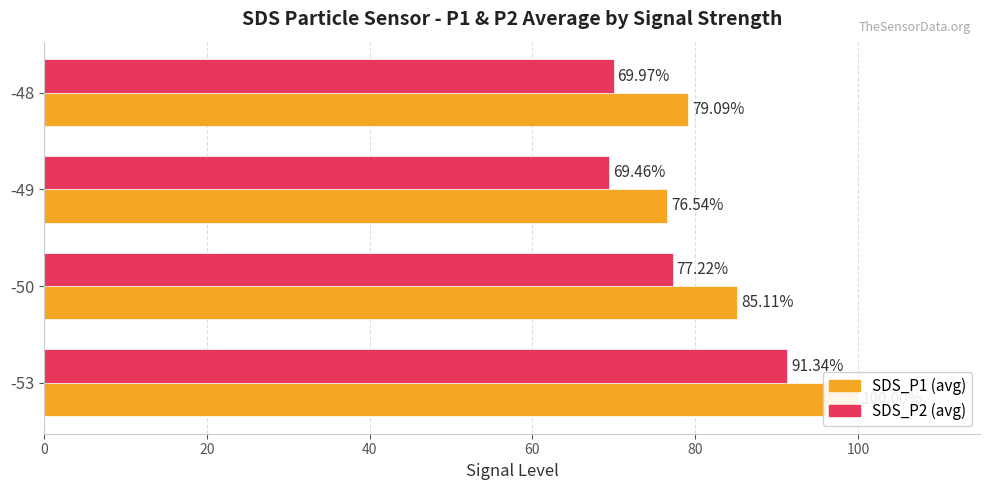

At how many categories does at least one series exceed 96?

1